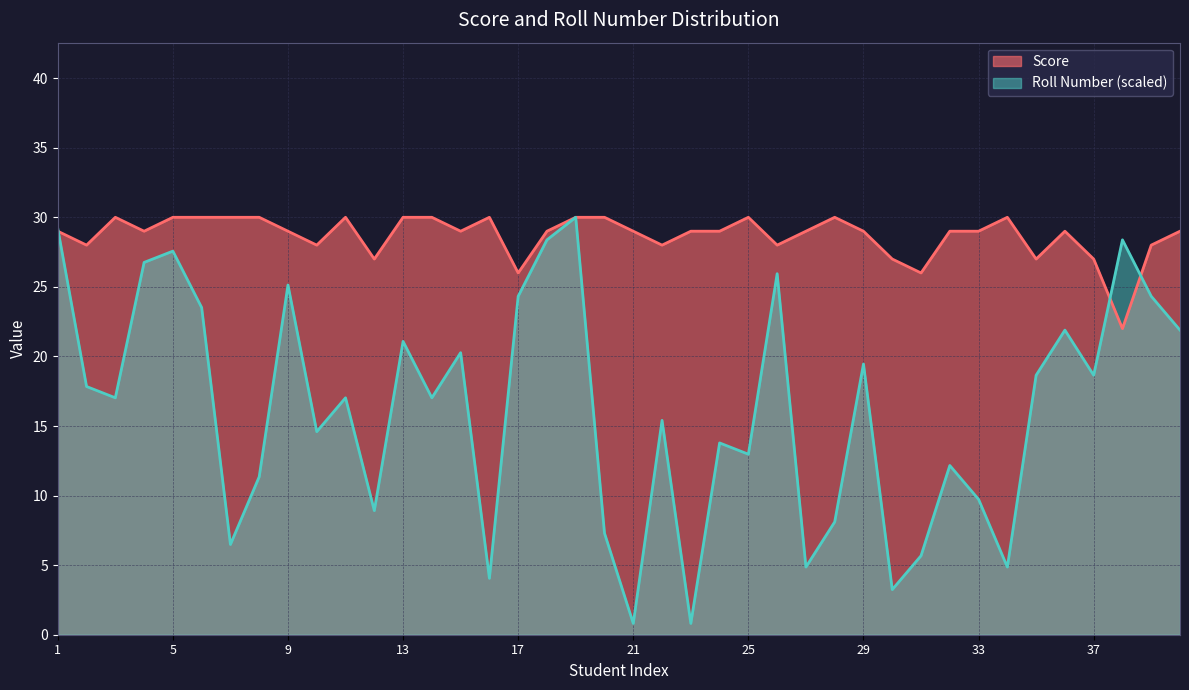

True or false: Score and Roll Number cross at least once.

True